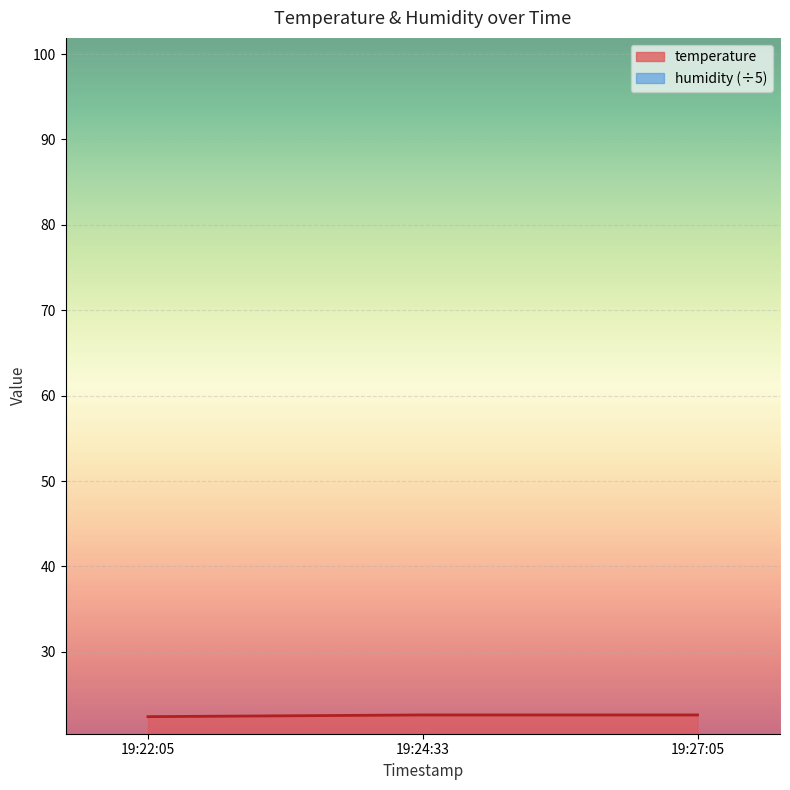

True or false: the data shows 22.4 at 19:22:05.

True